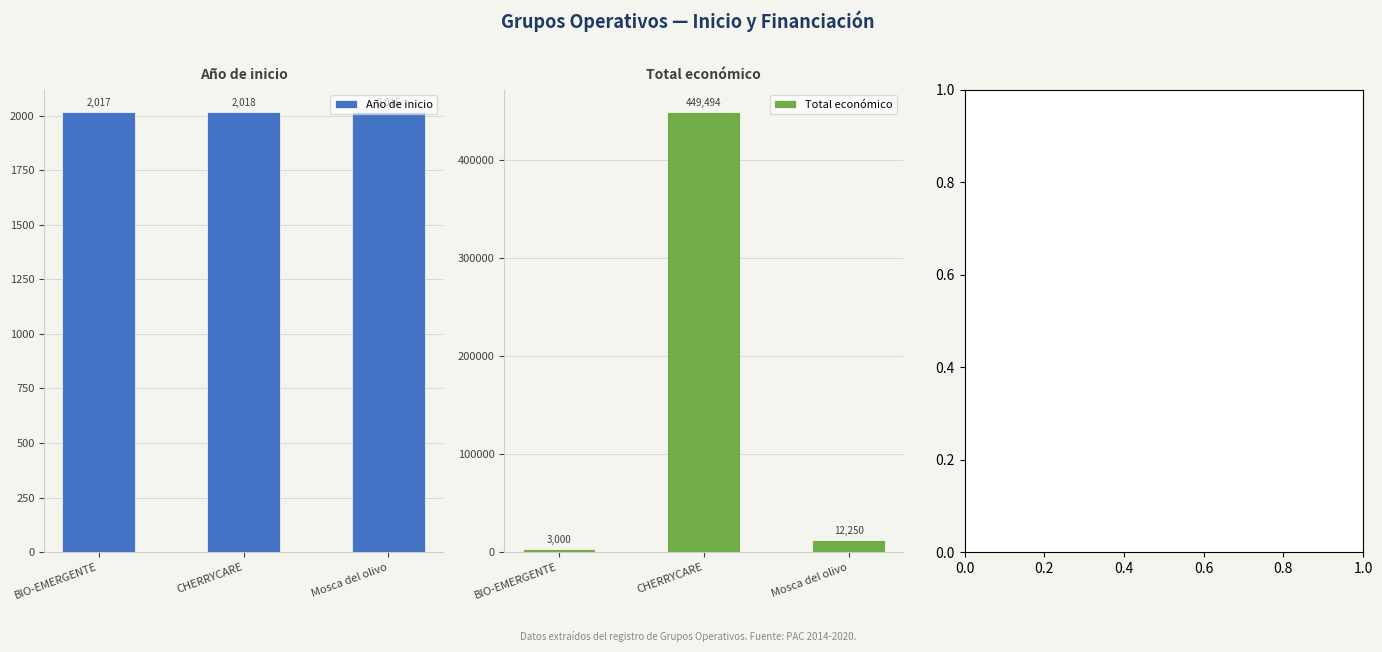

Count the Año de inicio values in the range 2015 to 2018.

3